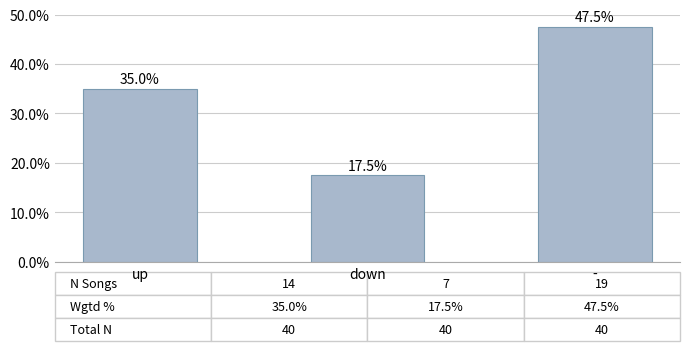

What position from the right is down?

2